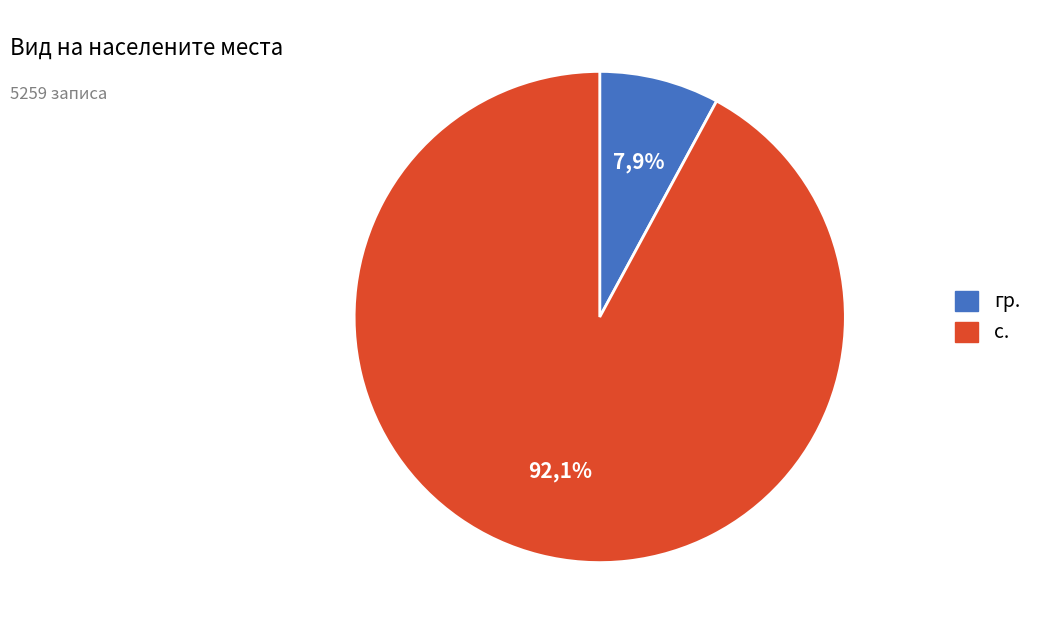

The обл. Видин slice represents 16% of the pie. True or false?

False